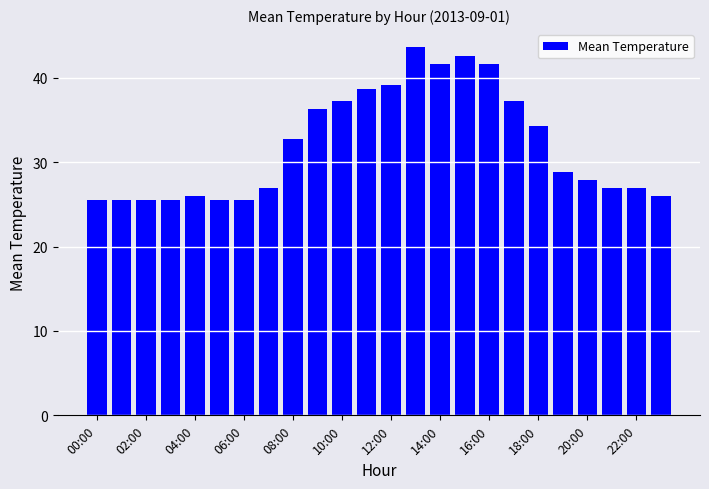

What is the sum of all values?

768.1